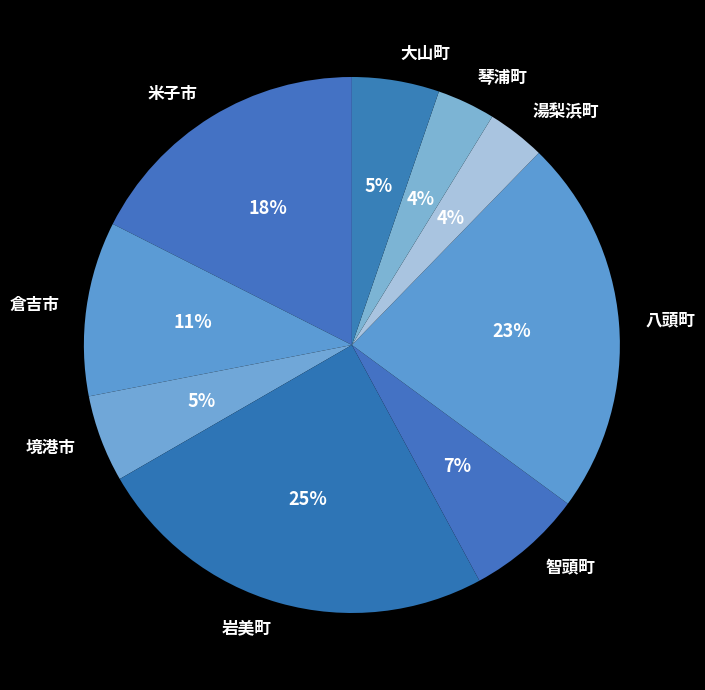

Which slice is the largest?

岩美町